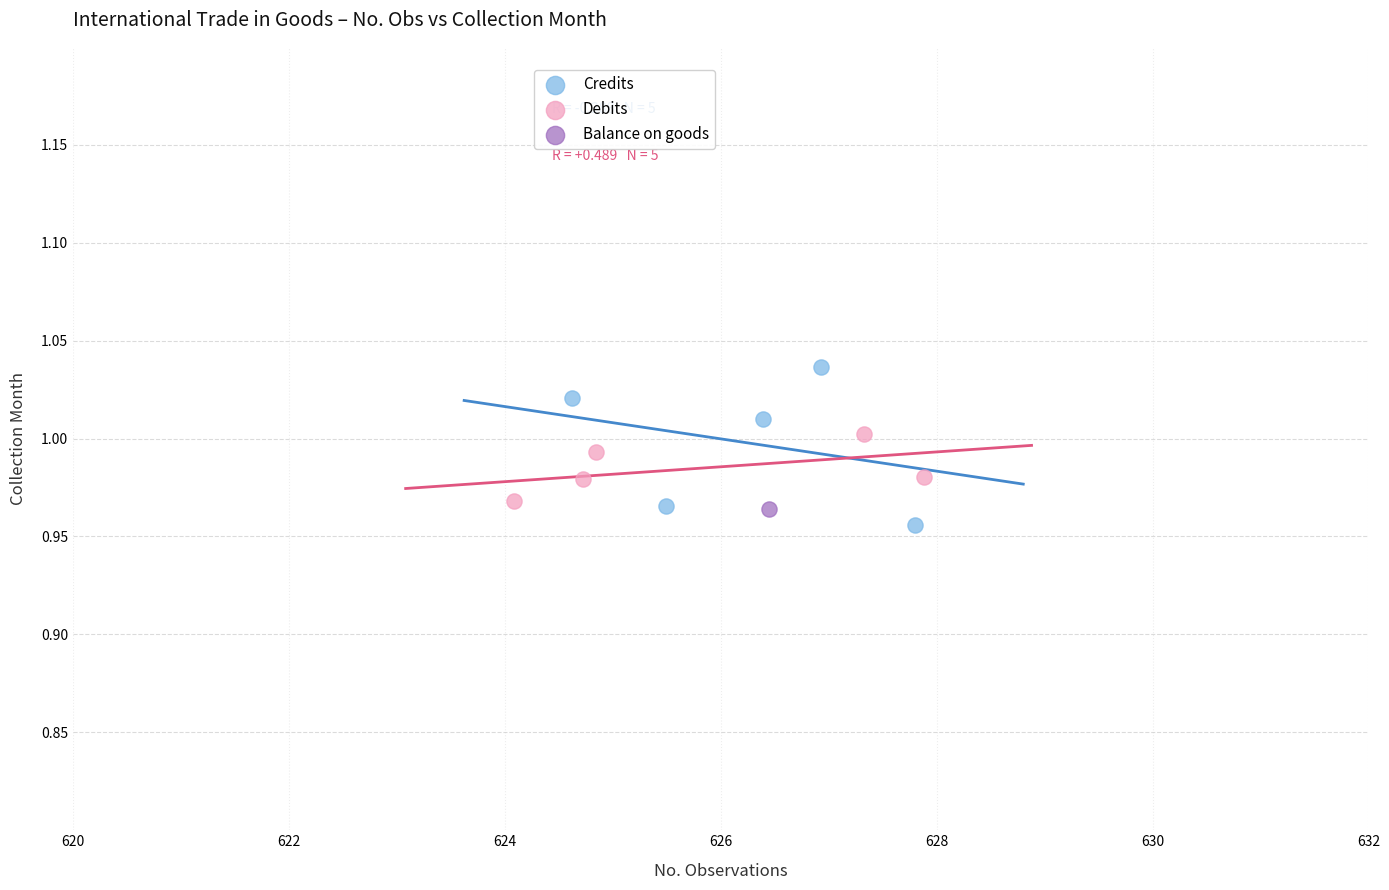

What are all the series names shown in the legend?

Credits, Debits, Balance on goods